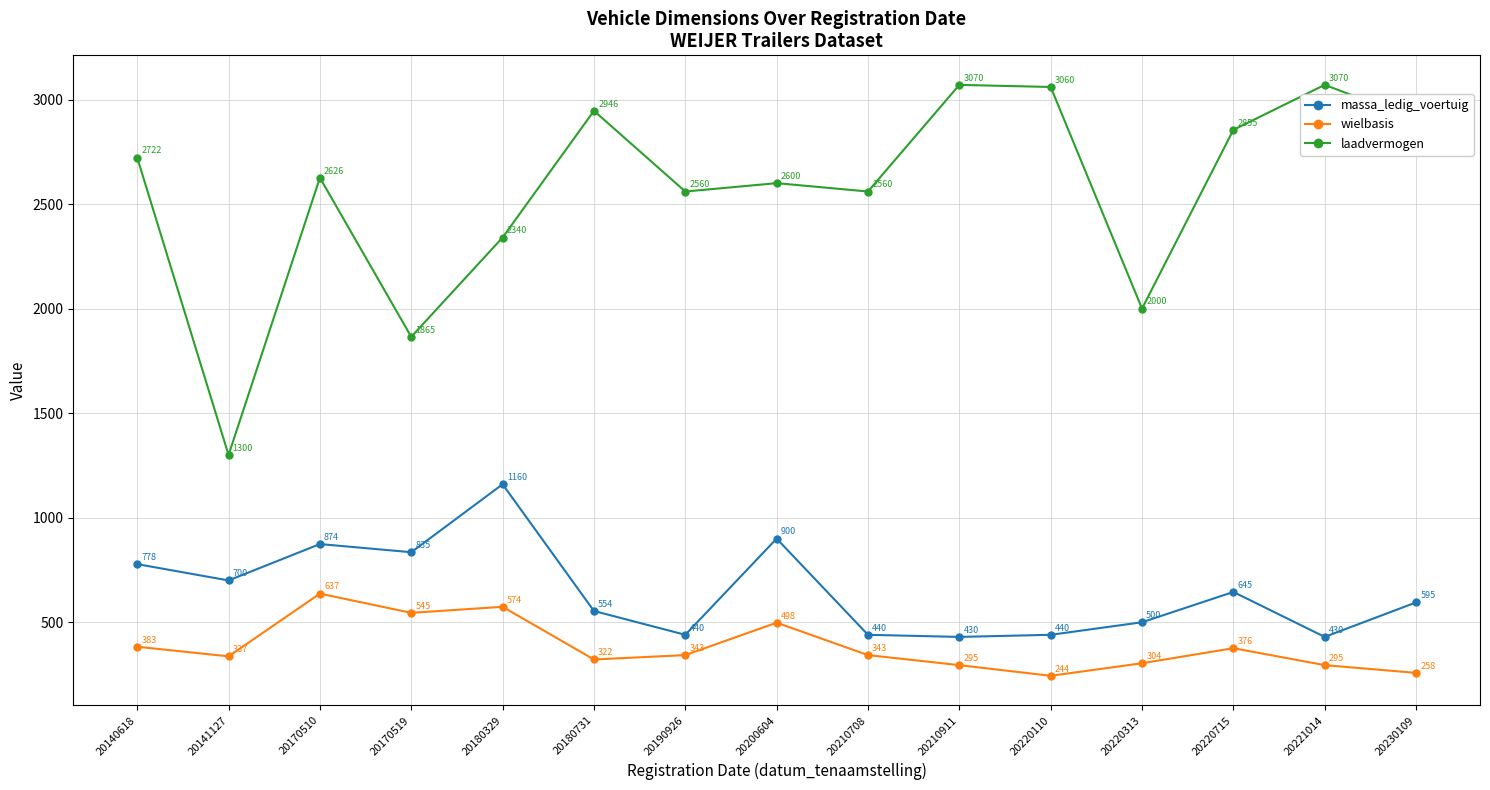

True or false: laadvermogen and massa_ledig_voertuig cross at least once.

False